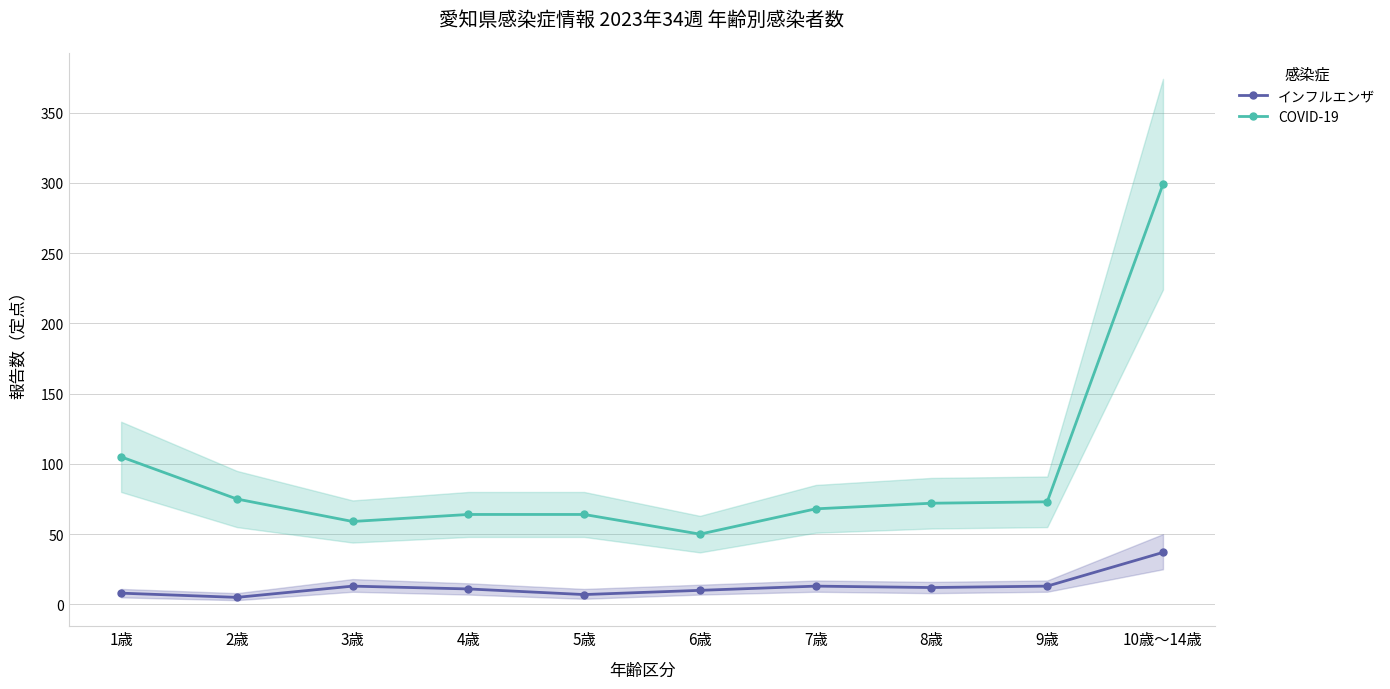

Which label corresponds to the largest value in the chart?

10歳～14歳